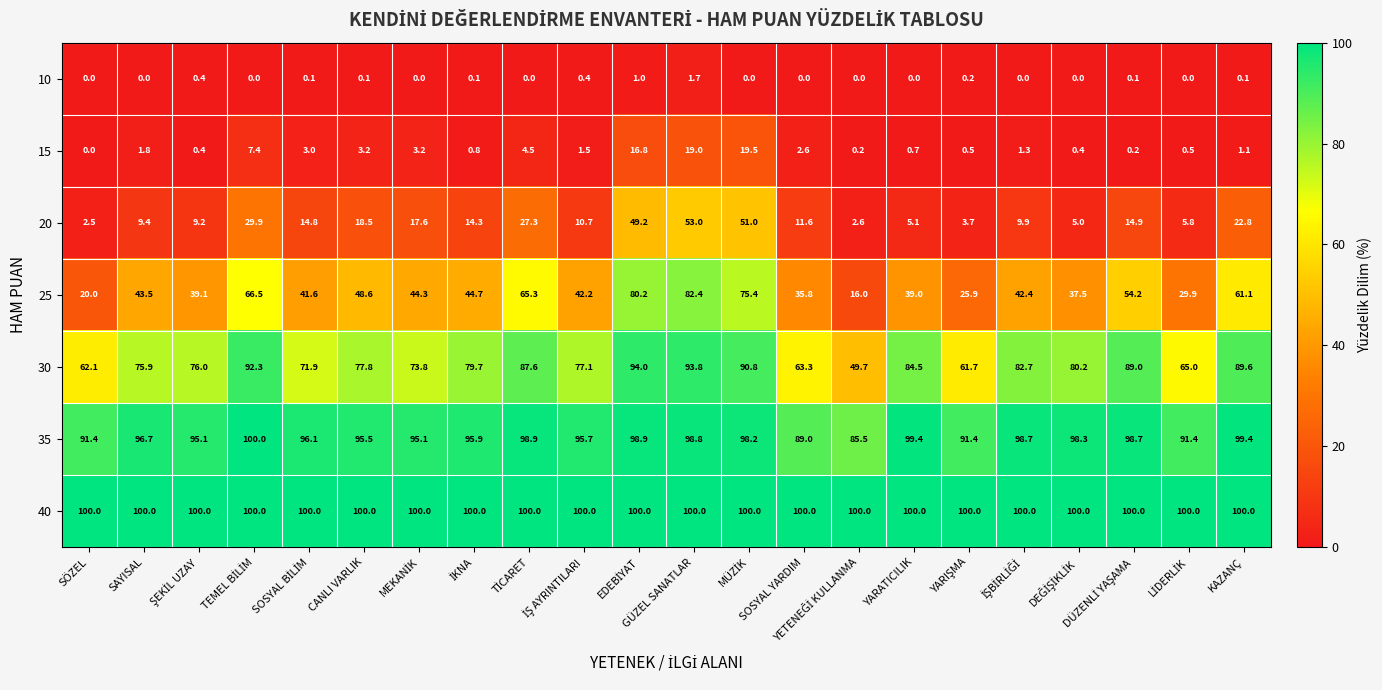

What is the maximum value shown in the chart?

100.0